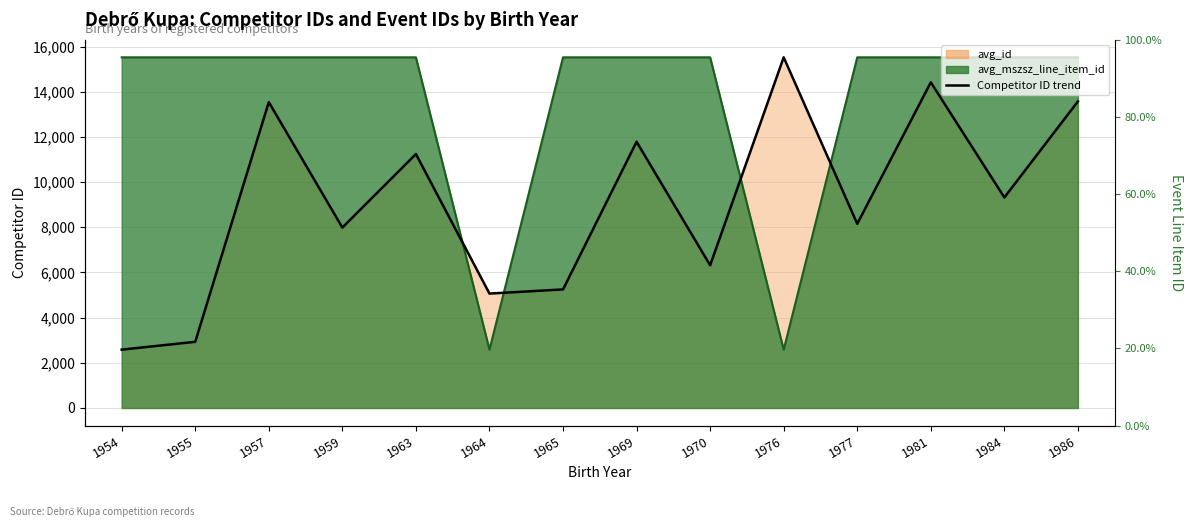

What value does the avg_id series have at 1981?

14418.0